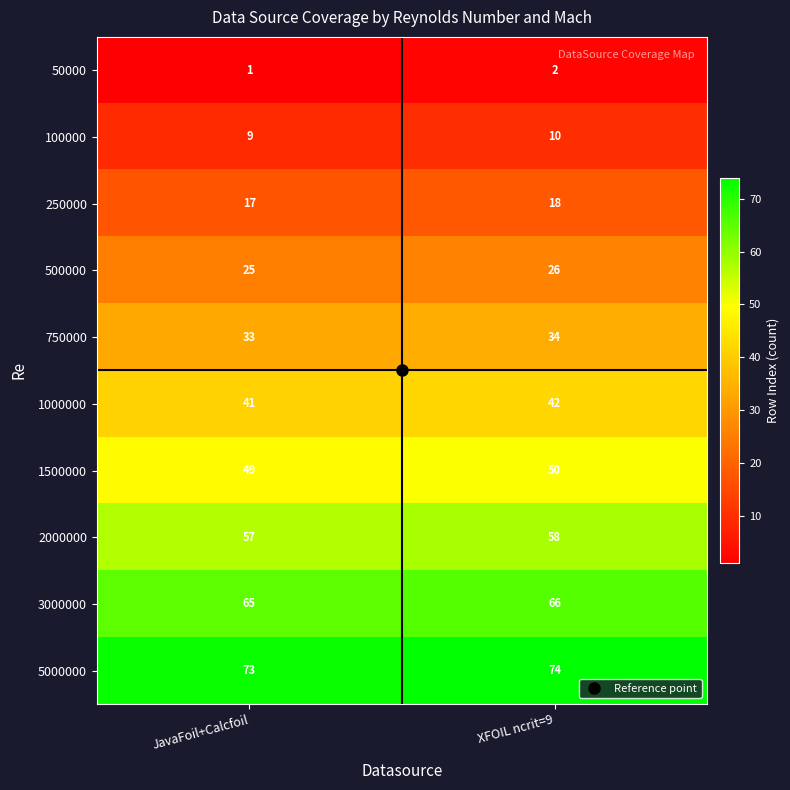

How many categories are shown in the chart?

2